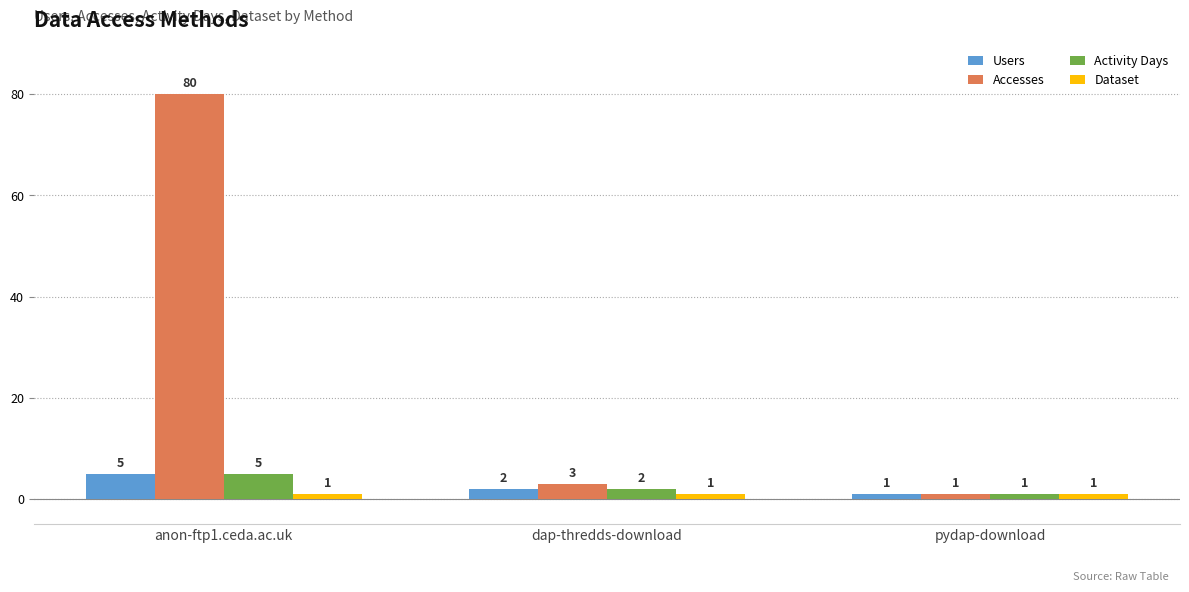

What is the sum of the Activity Days values at pydap-download and anon-ftp1.ceda.ac.uk?

6